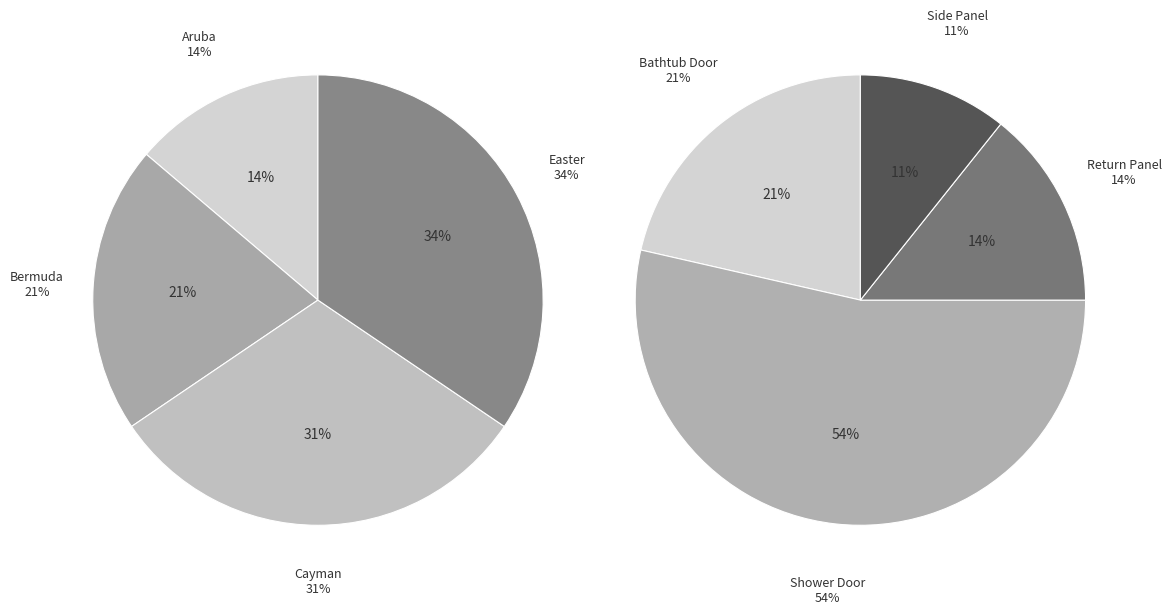

True or false: Swing accounts for 18% of the total.

False